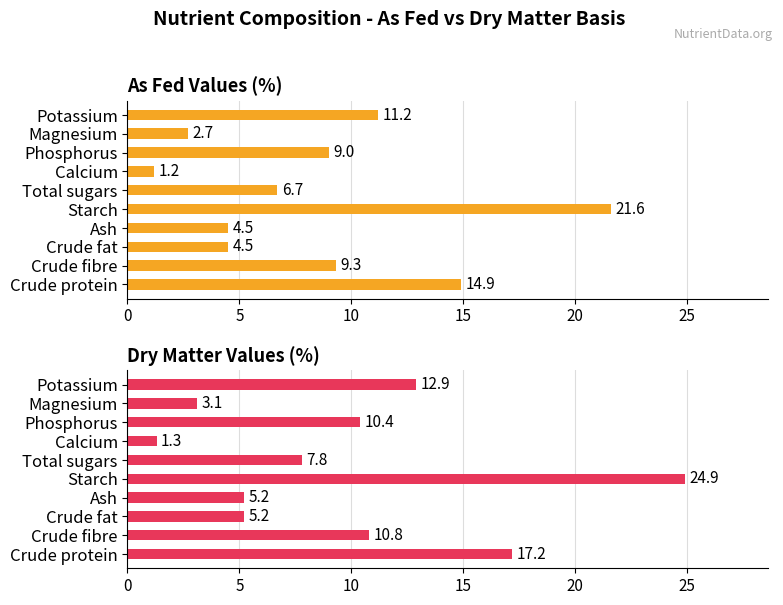

What is the minimum value for As fed?

1.2